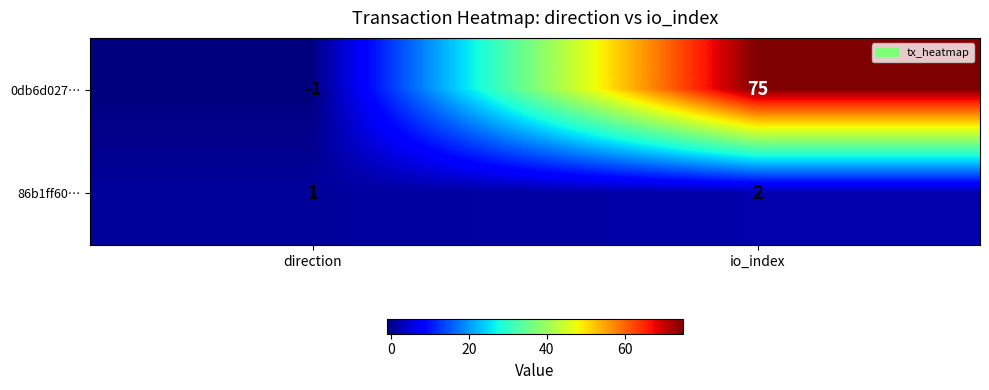

True or false: 0db6d027… has a value of -2 at direction.

False